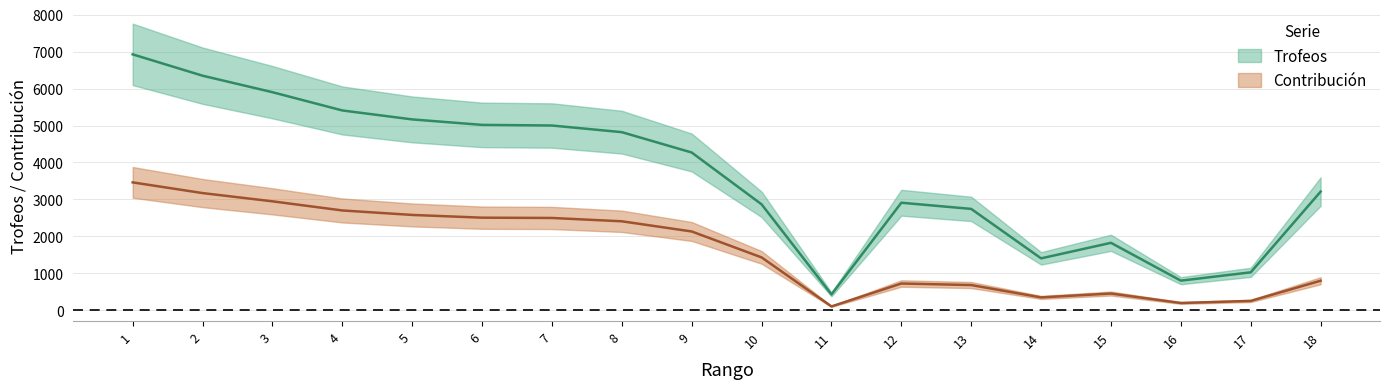

Reading left to right, transcribe all the data shown in this chart.

Trofeos: 6924	6347	5901	5407	5165	5017	5000	4820	4270	2869	433	2912	2745	1408	1828	805	1030	3212
Contribución: 3462	3173	2950	2703	2582	2508	2500	2410	2135	1434	108	728	686	352	457	201	257	803